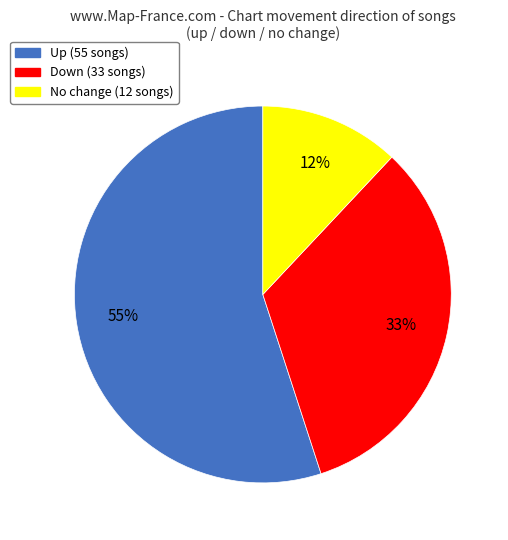

To the nearest percent, what is the average slice percentage?

33%